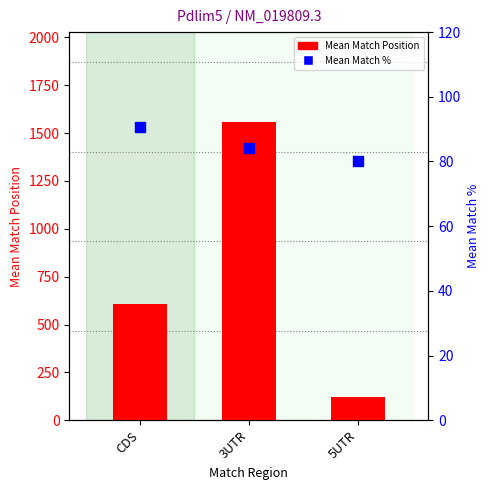

What is the total value across all series at CDS?

699.1